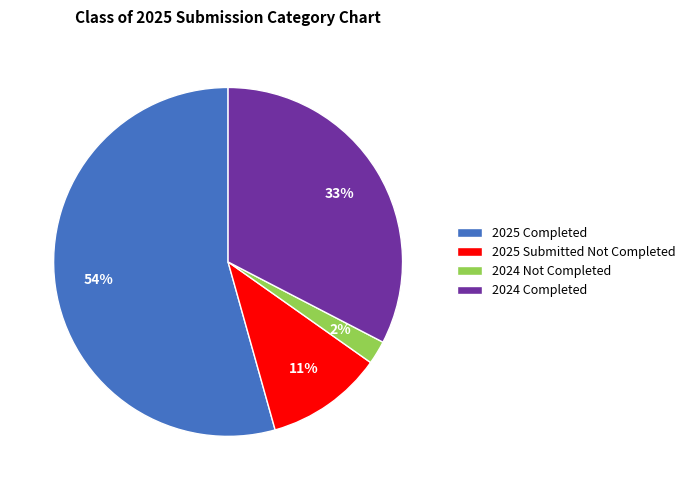

Does any single category account for the majority?

Yes